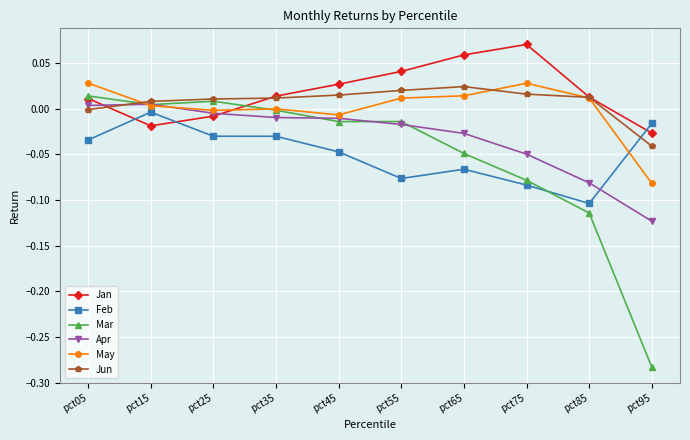

At how many categories does at least one series exceed 0?

9